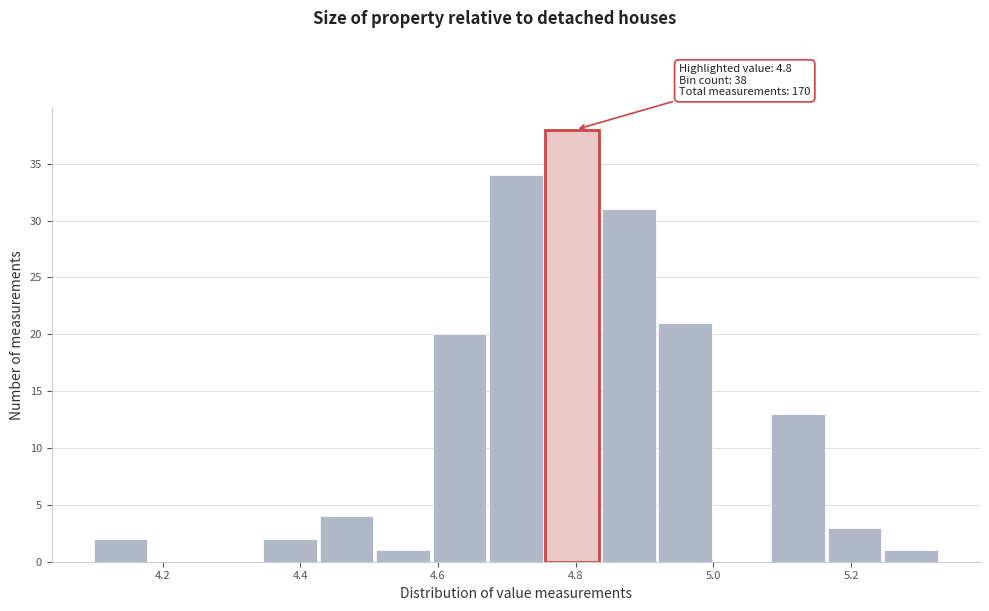

Over which range of the x-axis is the bar tallest?

4.756 to 4.838